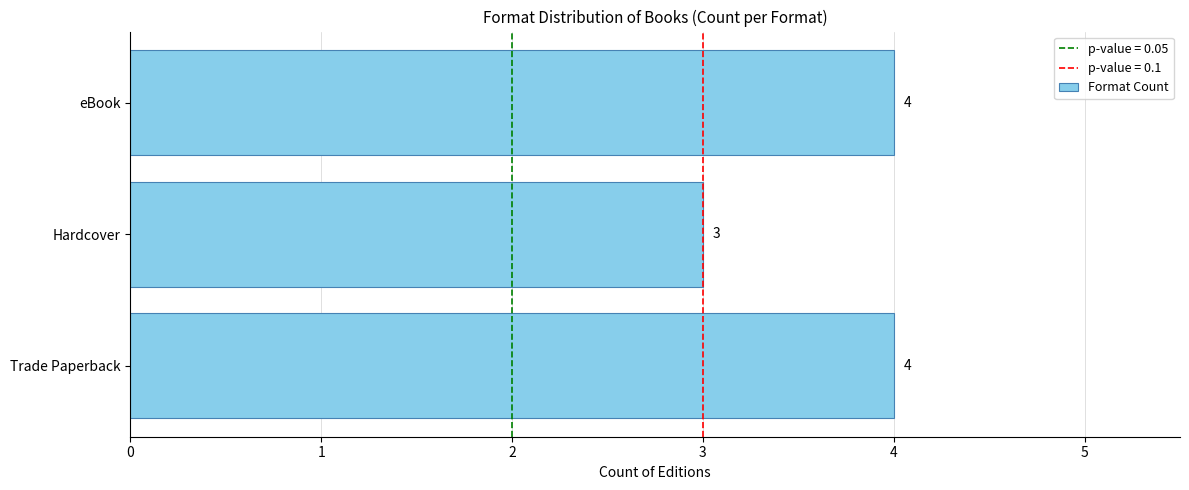

Read the value at Trade Paperback.

4